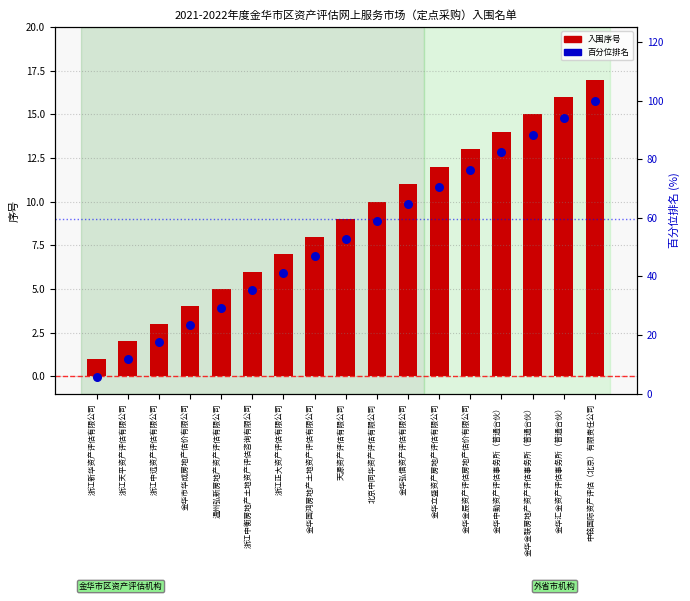

Which series has the widest spread of Y values?

百分位排名